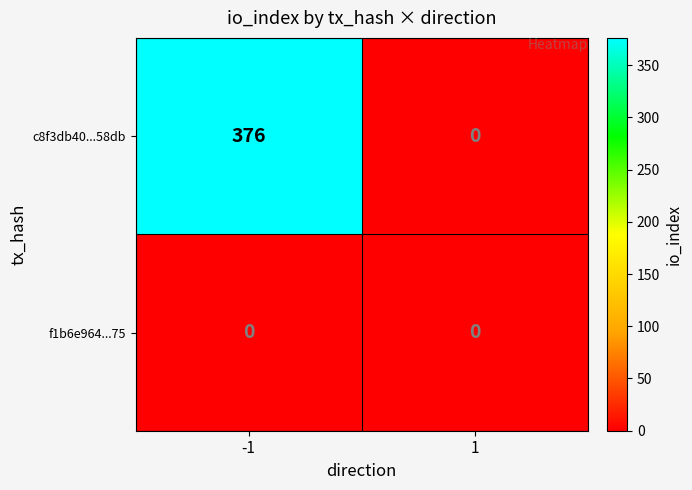

What value does the c8f3db40...58db series have at -1, to the nearest 10?

380